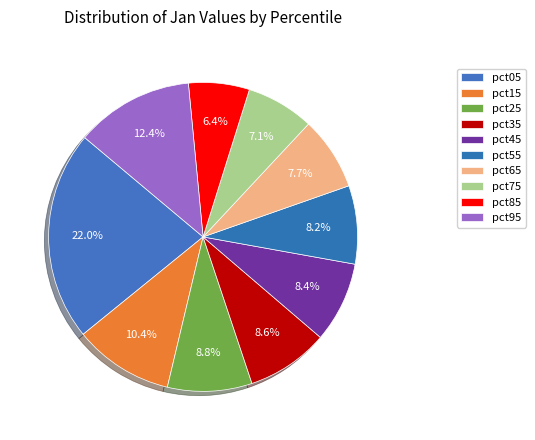

What is the largest slice in the pie chart?

pct05